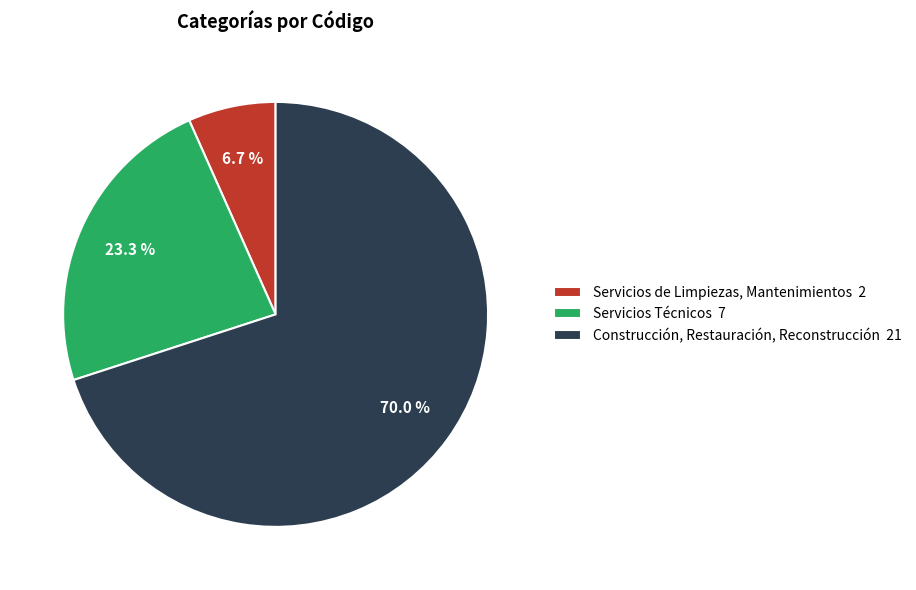

To the nearest percent, what is the combined percentage of Servicios Técnicos and Construcción, Restauración, Reconstrucción?

93%